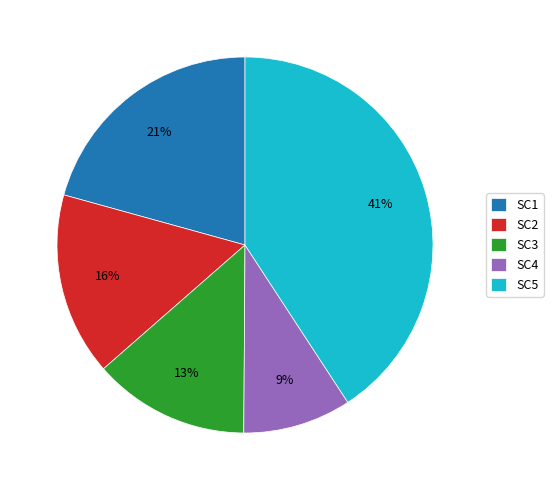

The SC3 slice represents 13% of the pie. True or false?

True